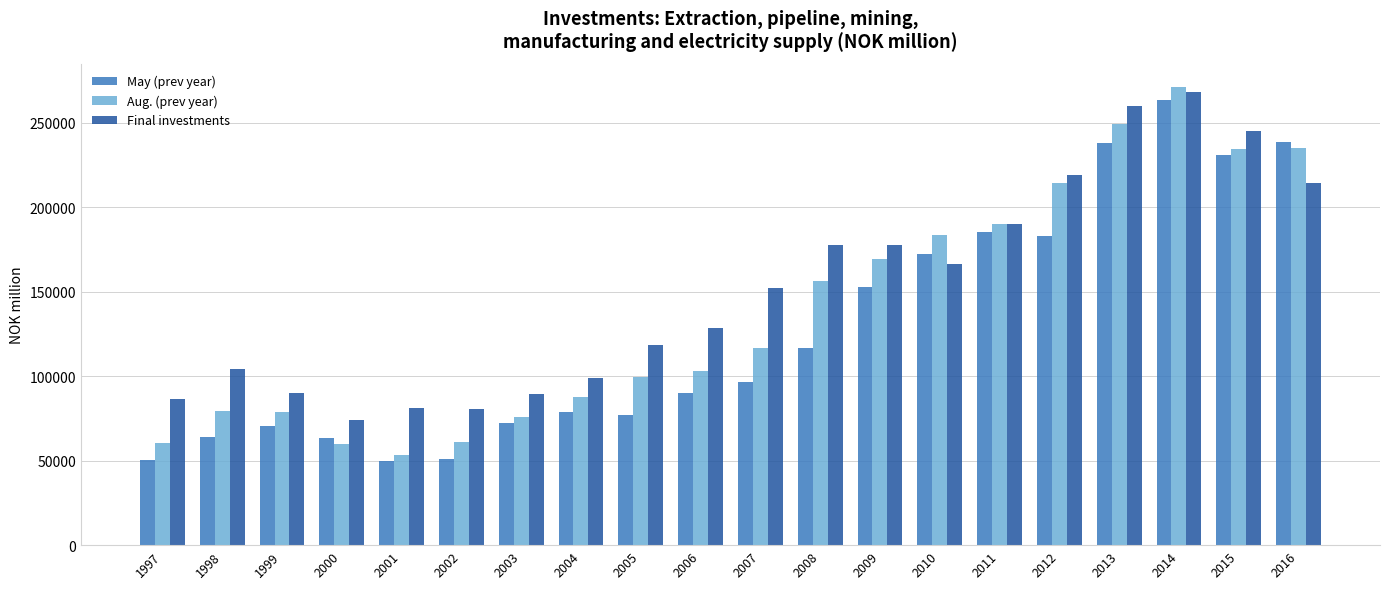

What value does the May (prev year) series have at 2015?

231091